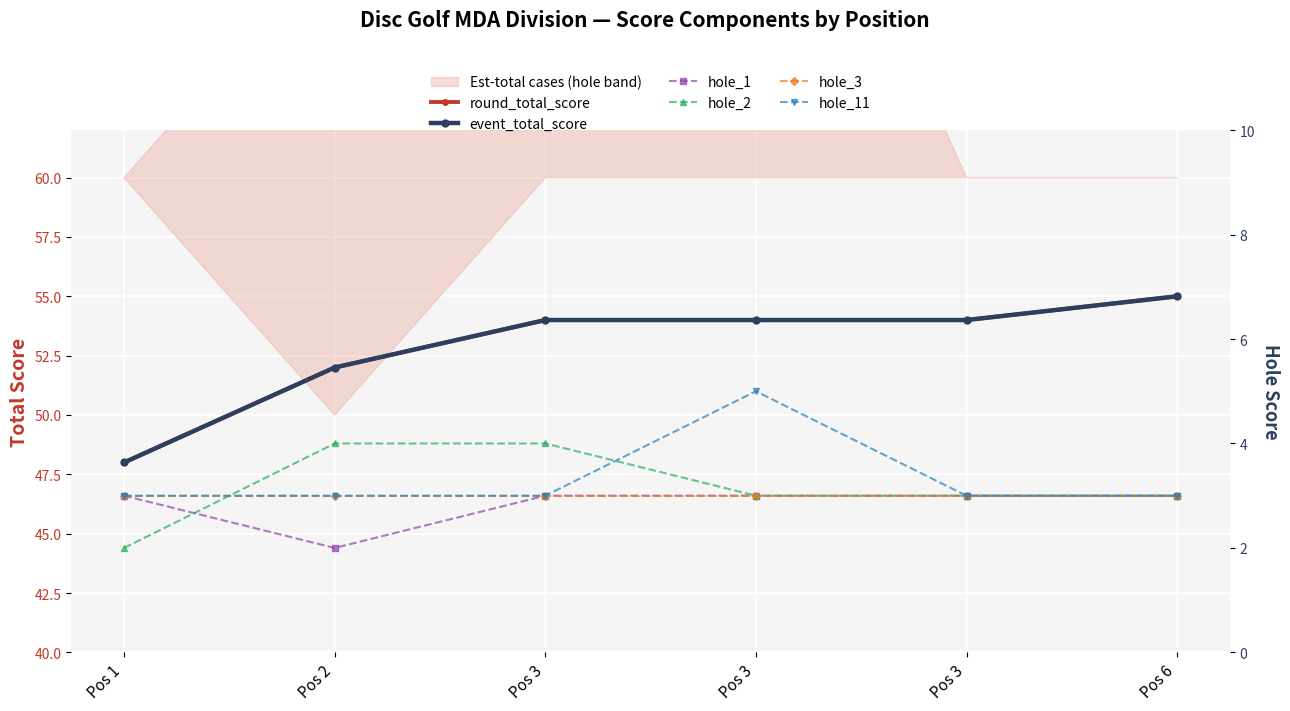

Between Pos 3 and Pos 2, which is larger?

Pos 3